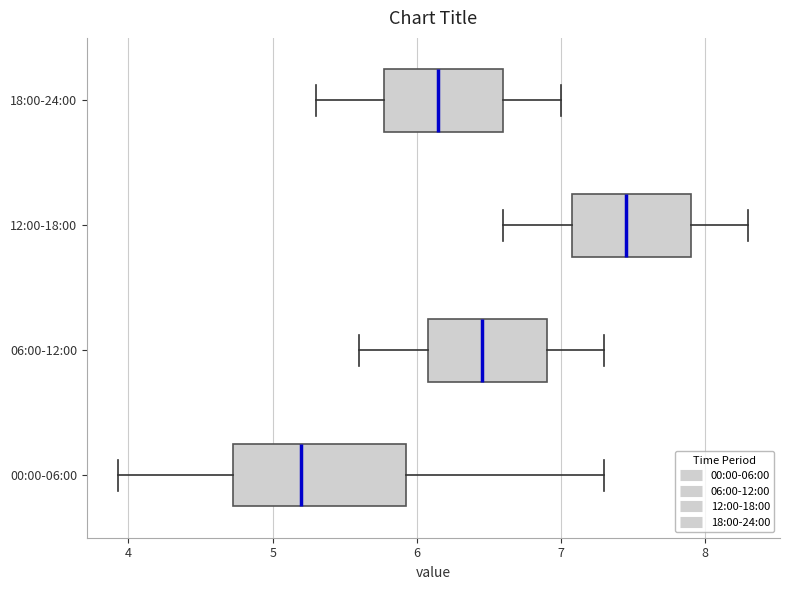

Which box is the widest, from its left edge to its right edge?

00:00-06:00